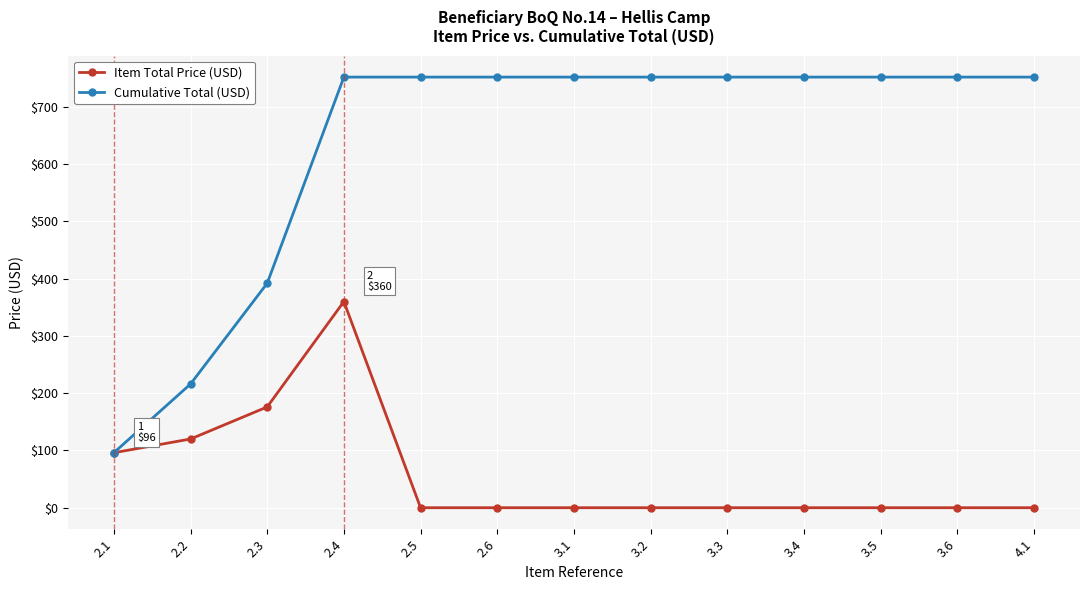

The Item Total Price (USD) series shows 176 at 2.3. True or false?

True